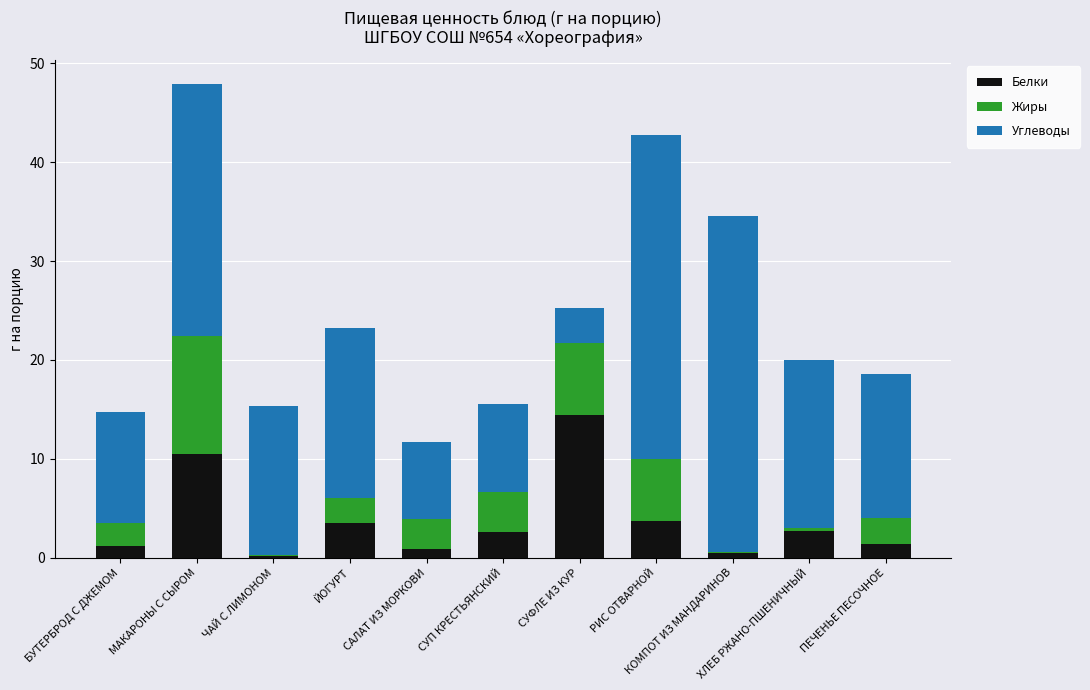

Are the bars horizontal?

No